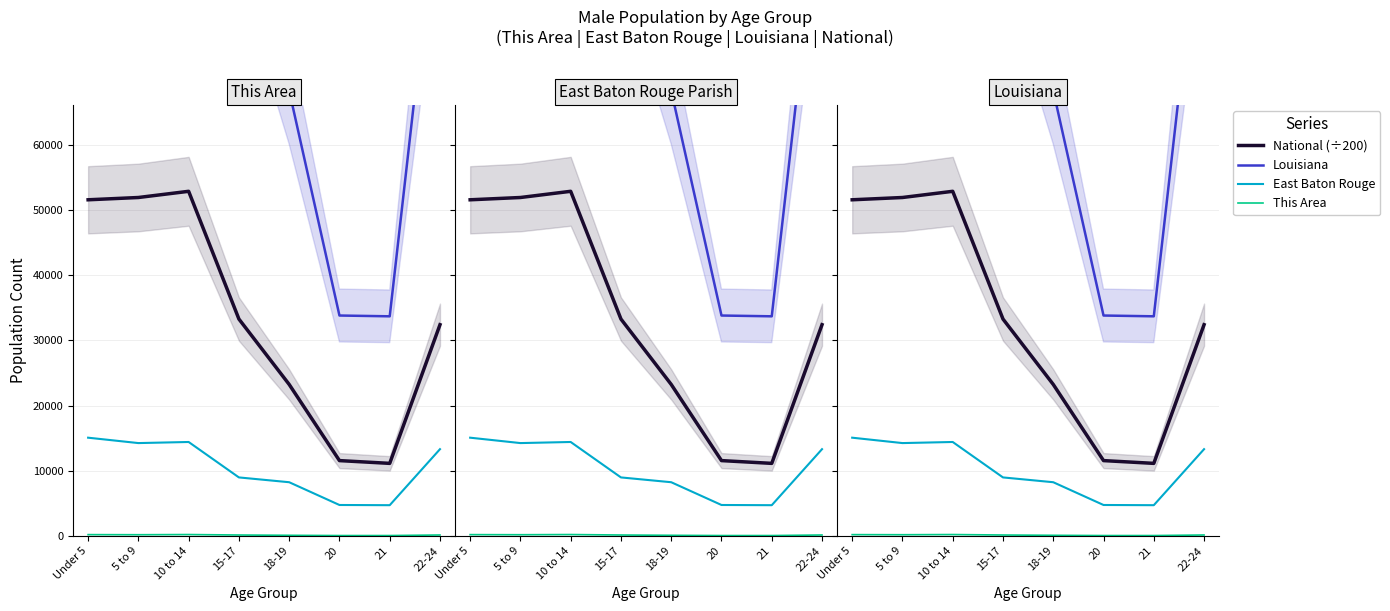

What is the label of the 1st point from the left?

Under 5